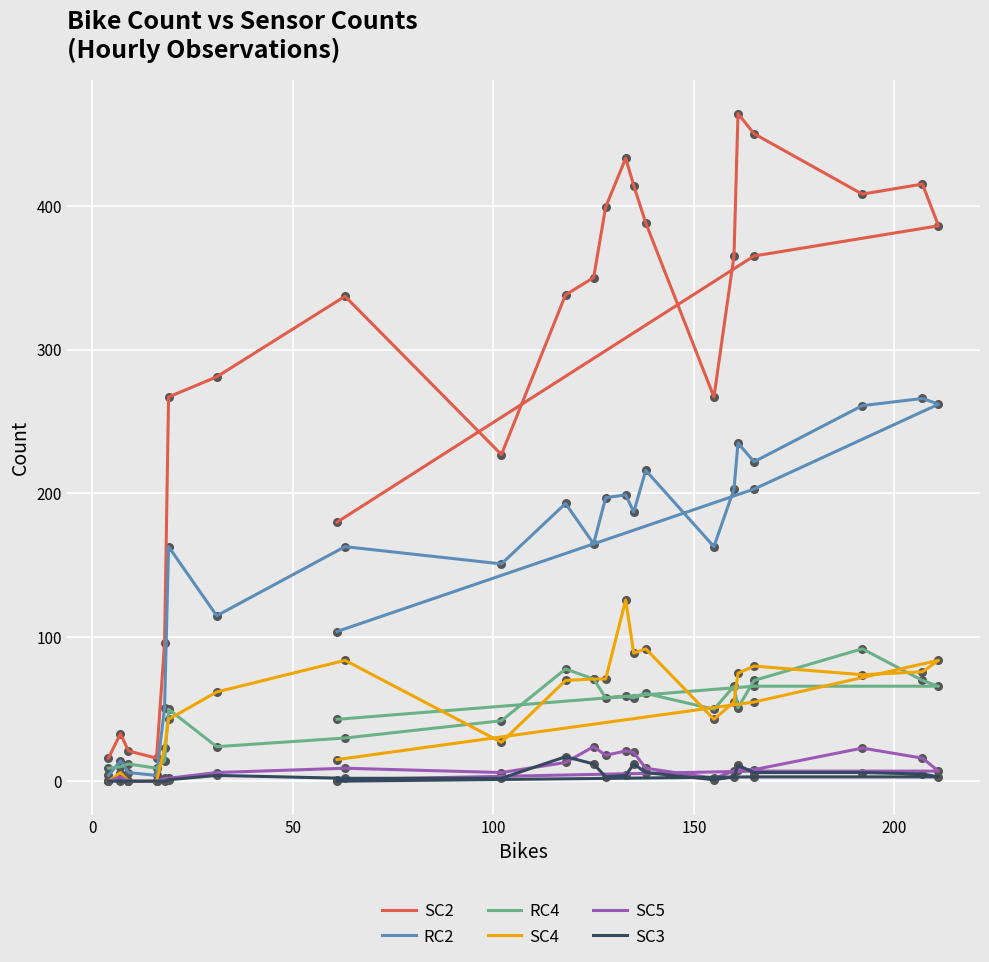

At how many categories does at least one series exceed 138?

19